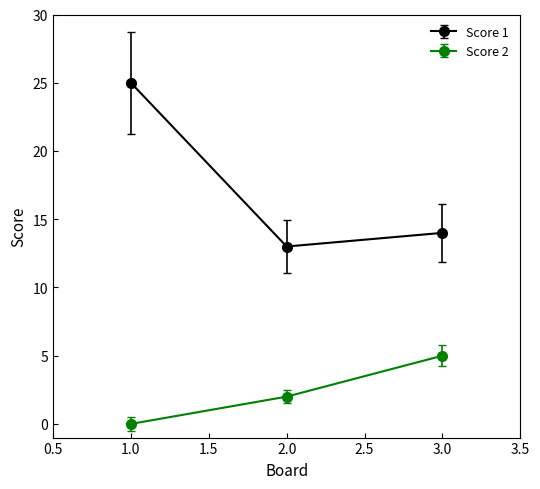

What is the lowest value of the Score 1 series?

13